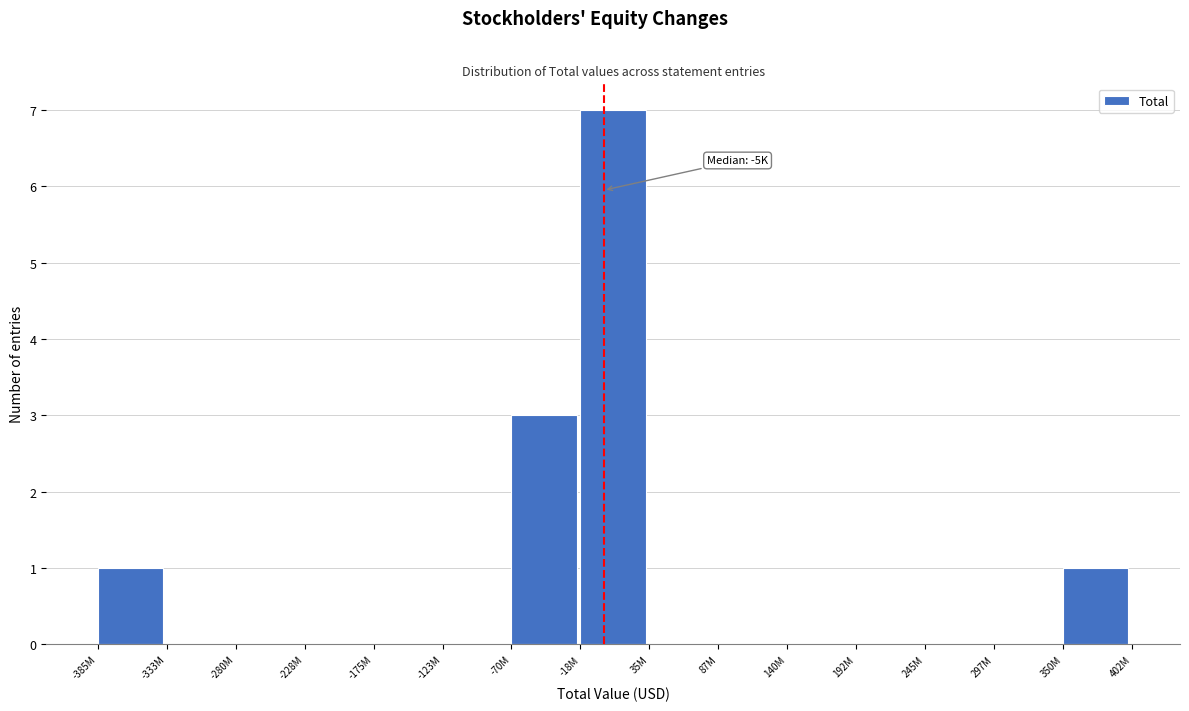

Reading right to left, list all the values displayed in this chart.

350M=1	297M=0	245M=0	192M=0	140M=0	87M=0	35M=0	-18M=7	-70M=3	-123M=0	-175M=0	-228M=0	-280M=0	-333M=0	-385M=1